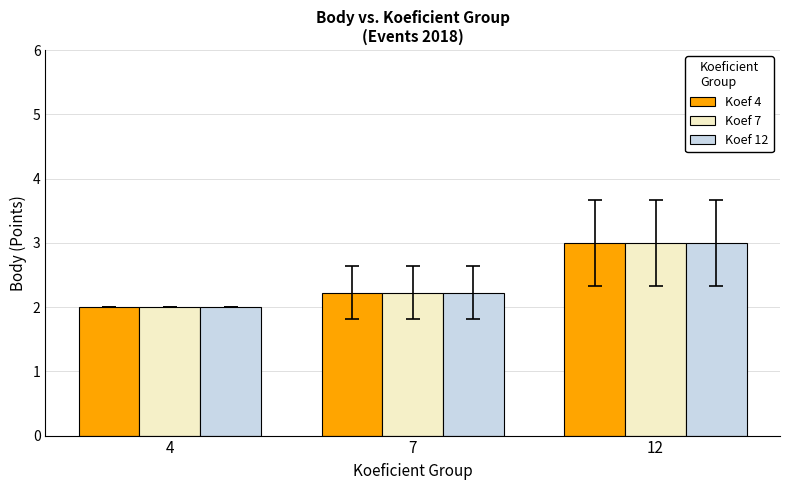

At which category is the sum across all series the highest?

12